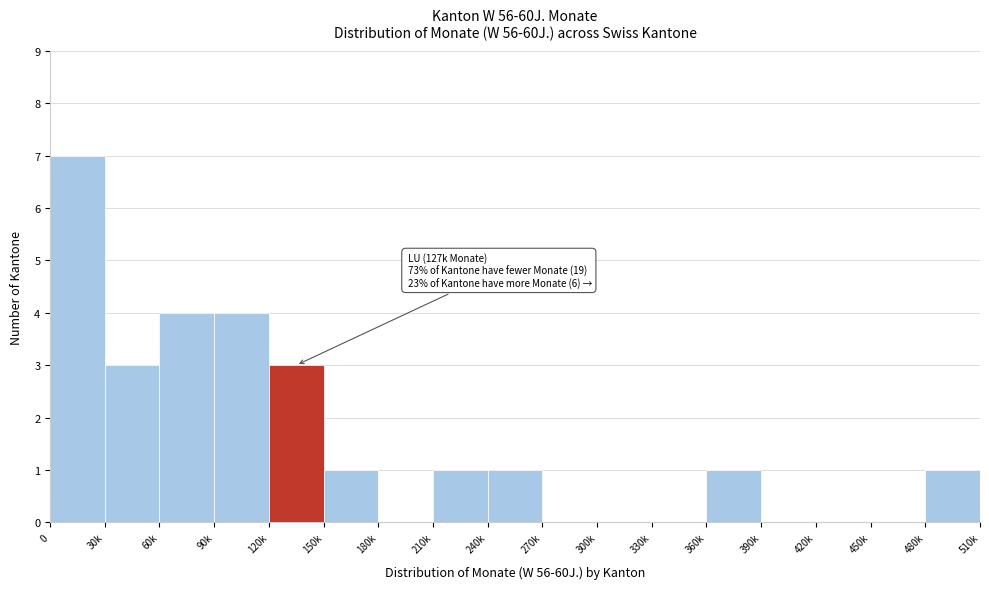

Reading left to right, list all the values displayed in this chart.

0=7	30k=3	60k=4	90k=4	120k=3	150k=1	180k=0	210k=1	240k=1	270k=0	300k=0	330k=0	360k=1	390k=0	420k=0	450k=0	480k=1